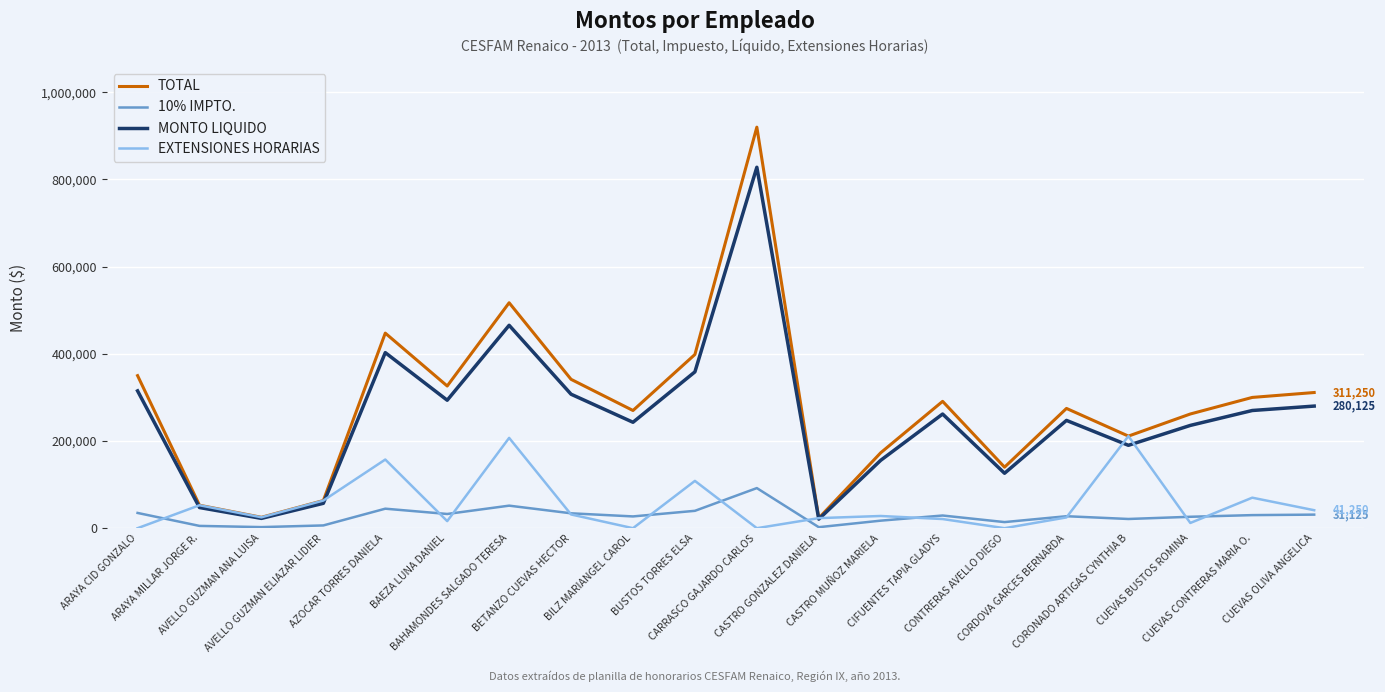

Where does the EXTENSIONES HORARIAS series first go above 28000?

ARAYA MILLAR JORGE R.